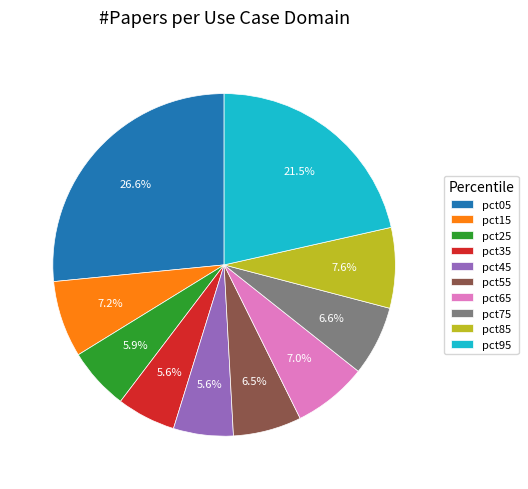

What is the largest slice in the pie chart?

pct05